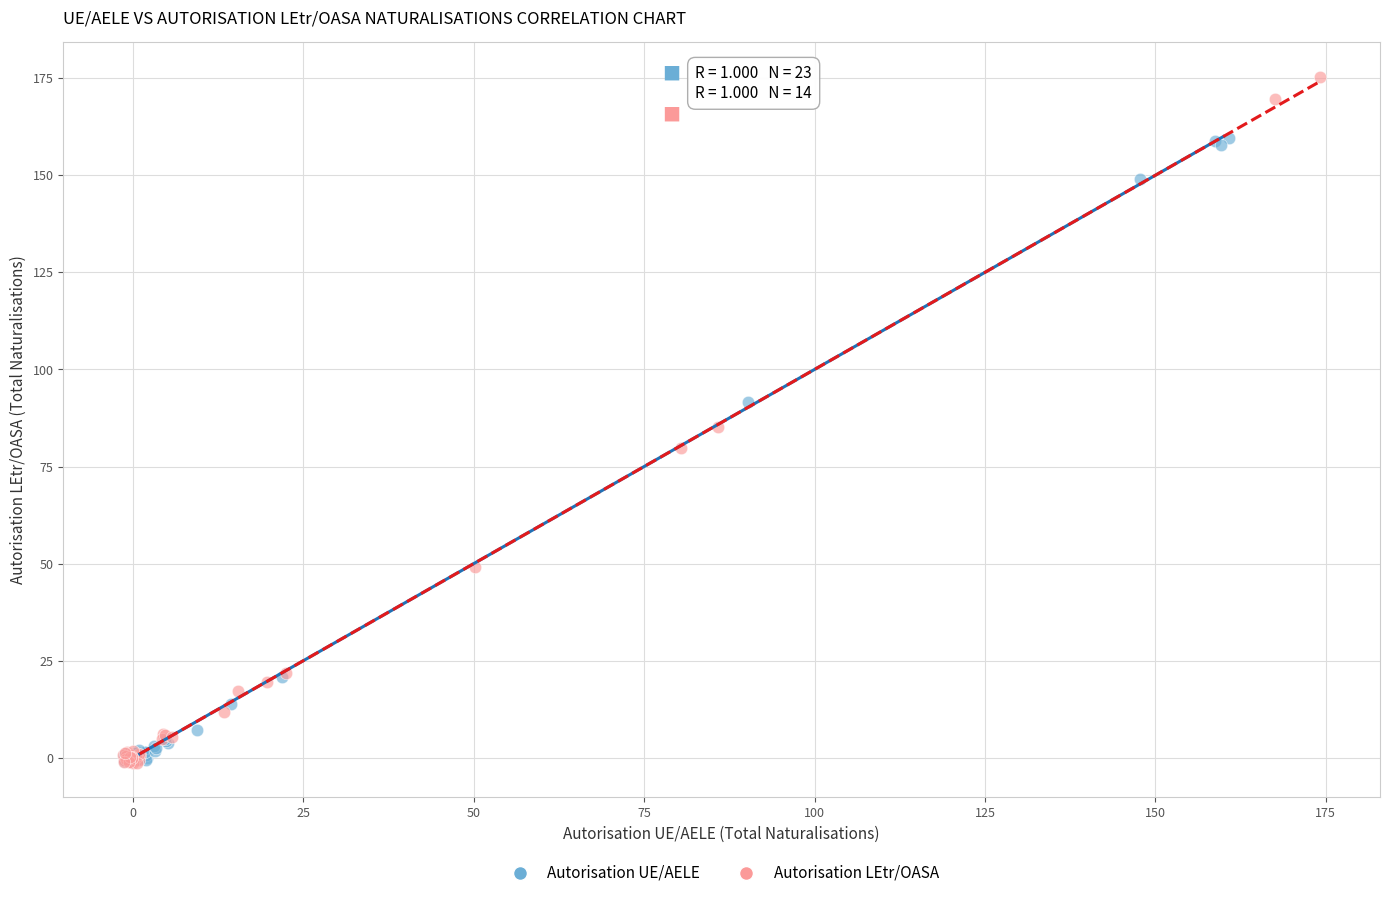

Which series contains the highest Y value?

Autorisation LEtr/OASA